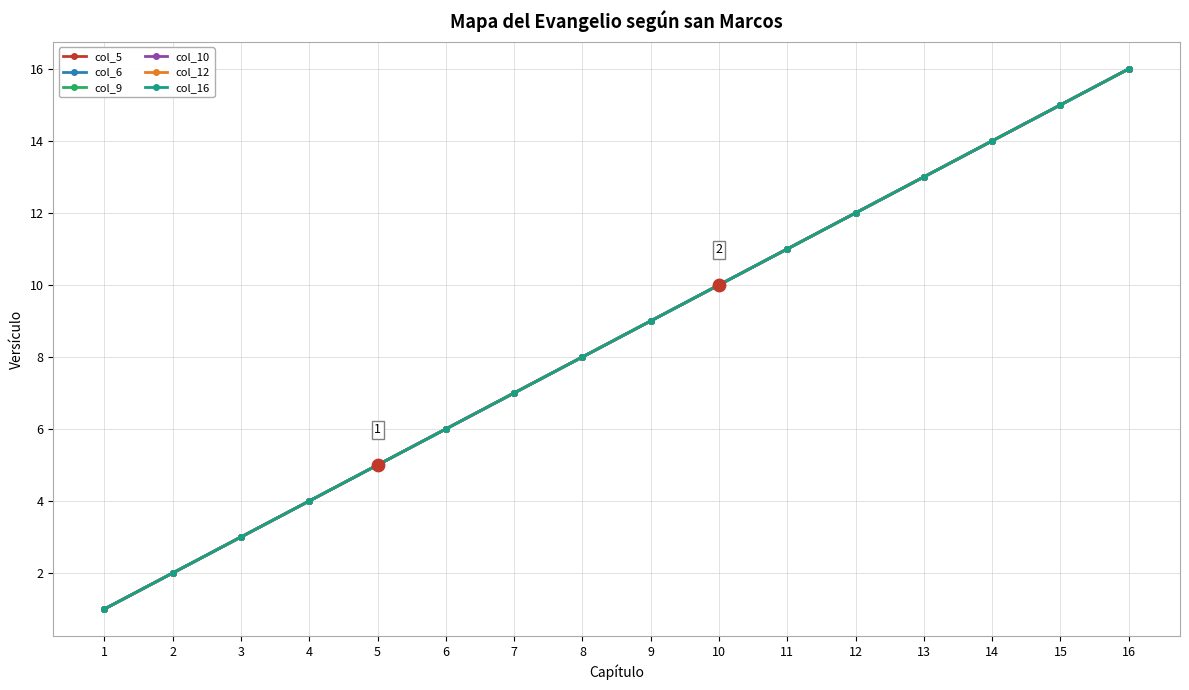

At which category is the sum across all series the highest?

16